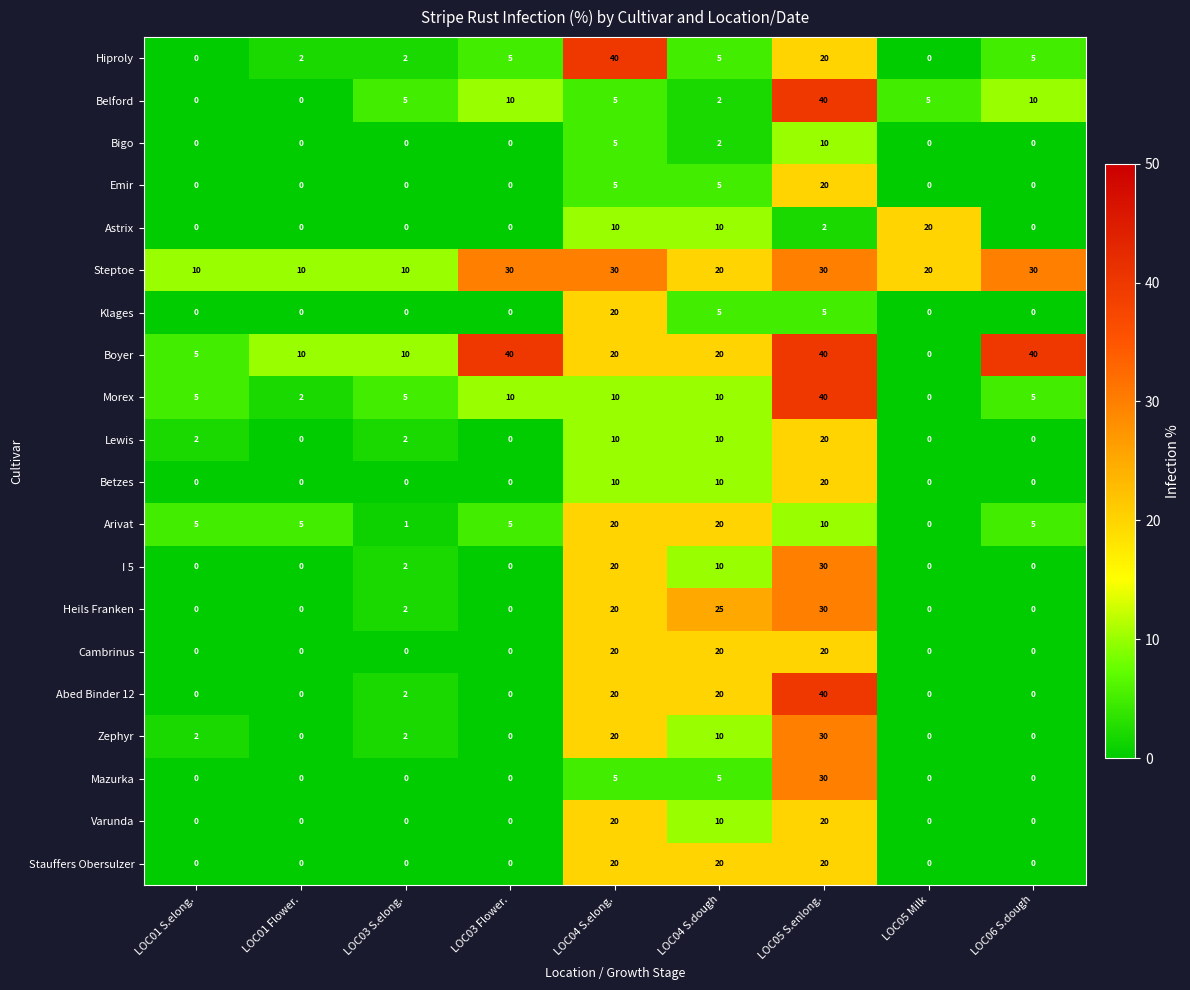

How many series are shown in this chart?

20